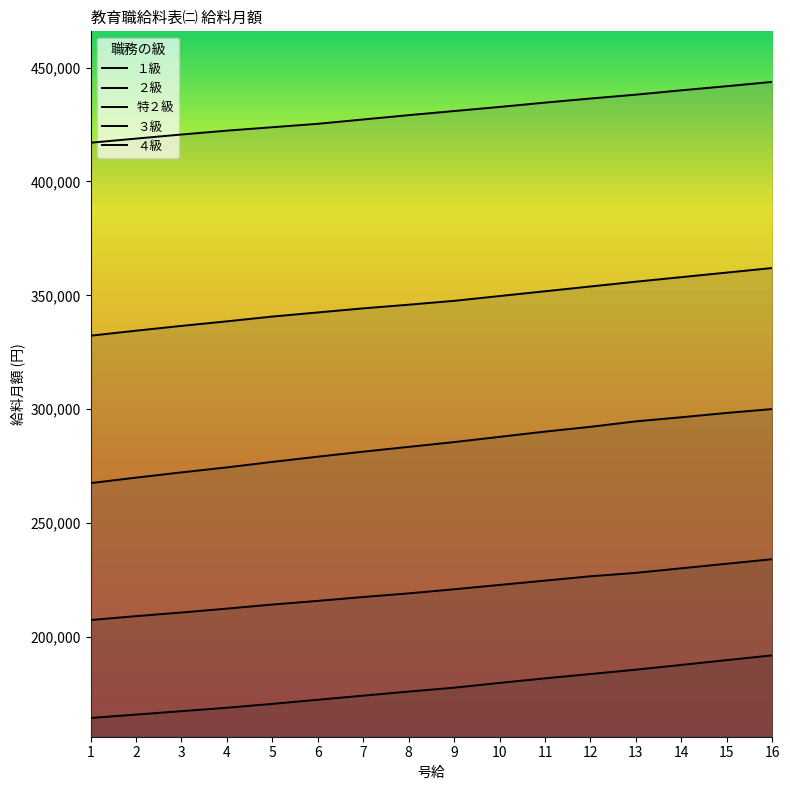

What is the approximate value of ２級 at 5?

214300